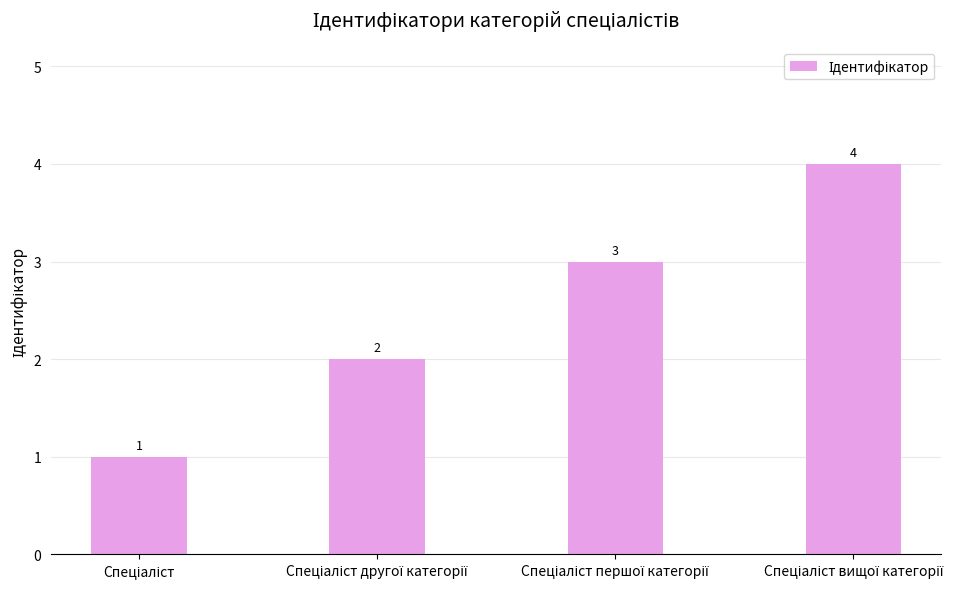

Are the bars horizontal?

No